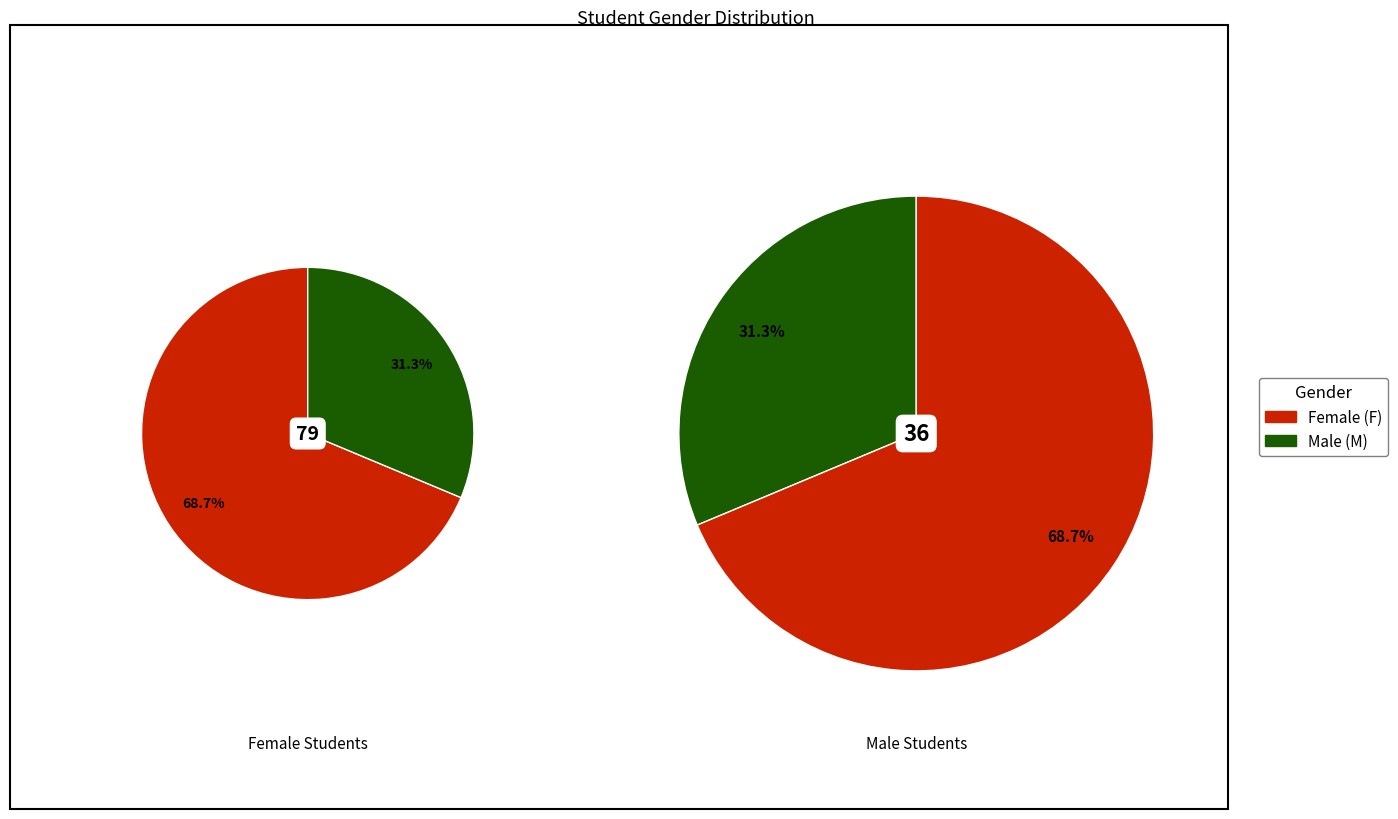

Does M represent more than half of the total?

No